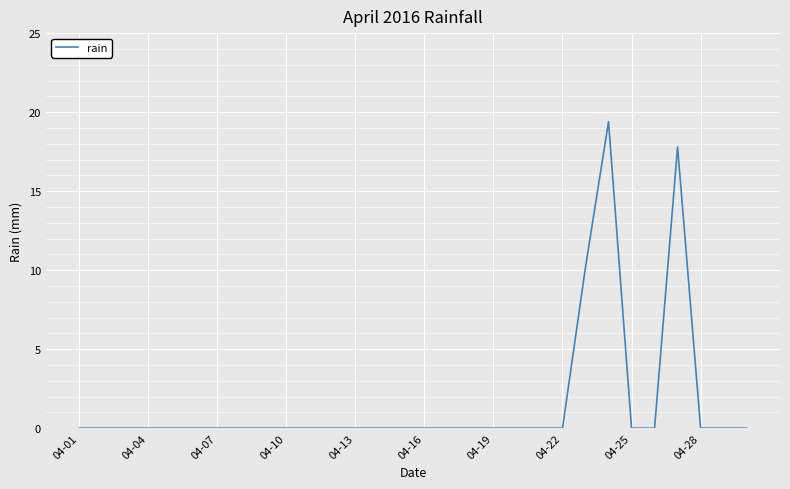

How many series are shown in this chart?

1